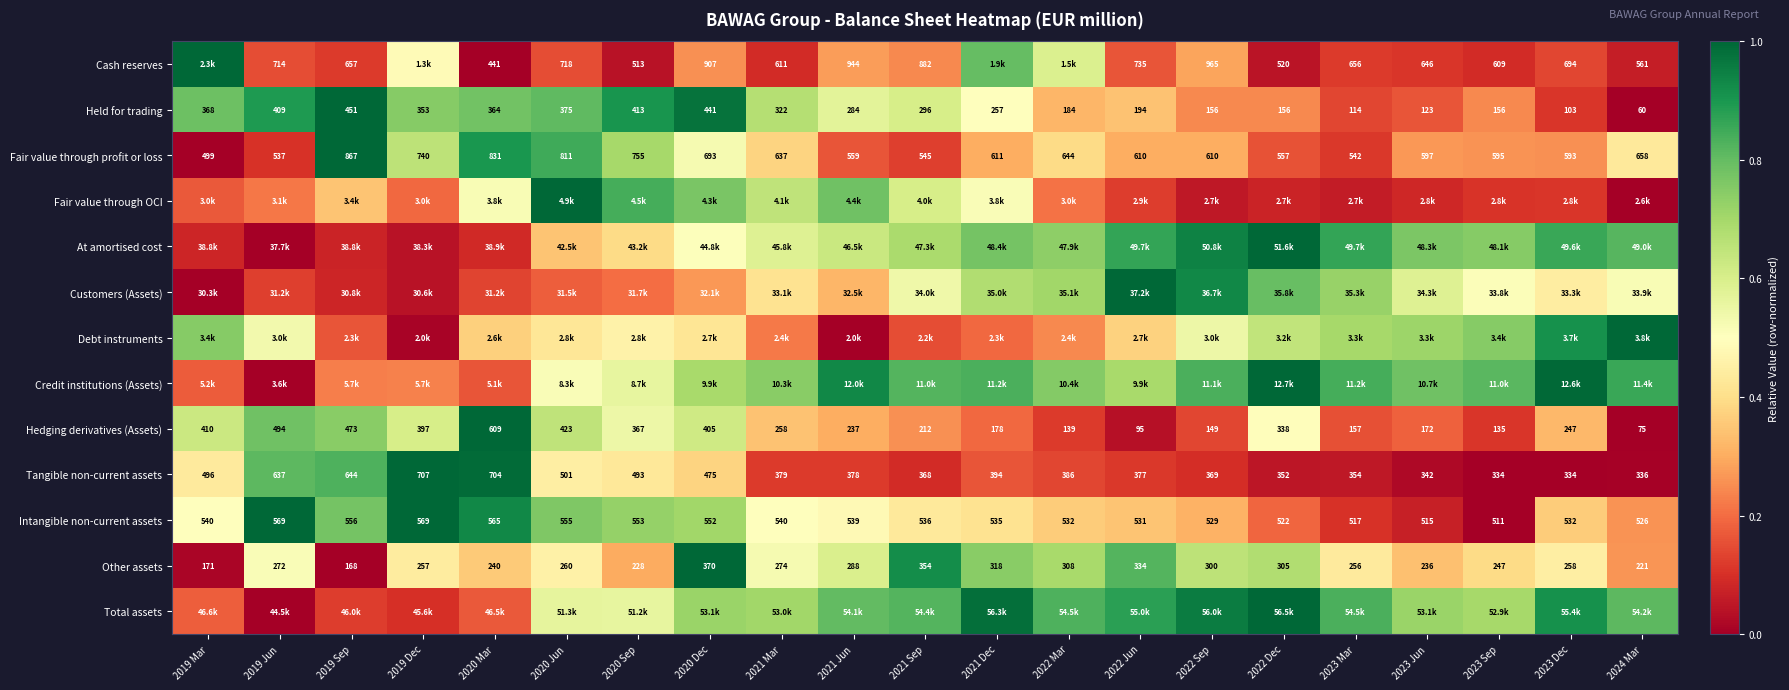

At which label is Credit institutions (Assets) closest to 0?

2019 Jun